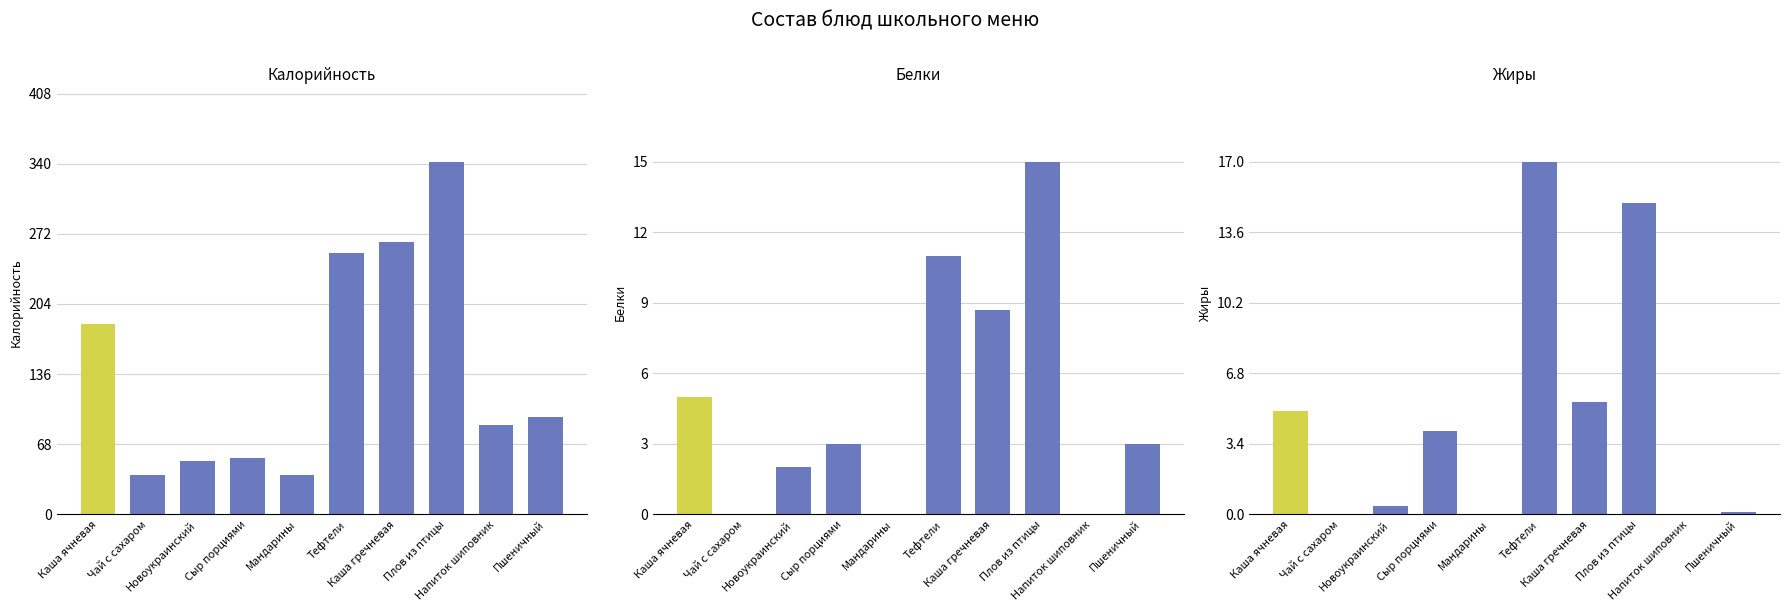

Reading left to right, transcribe all the data shown in this chart.

Калорийность: 185.0	38.0	52.0	55.0	38.0	253.0	263.8	342.0	87.0	94.0
Белки: 5.0	0.0	2.0	3.0	0.0	11.0	8.7	15.0	0.0	3.0
Жиры: 5.0	0.0	0.4	4.0	0.0	17.0	5.4	15.0	0.0	0.1